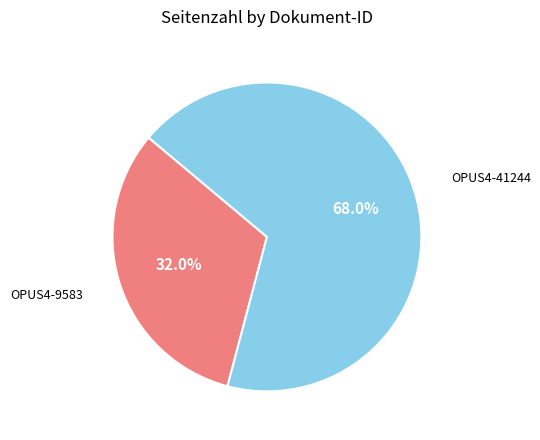

Which category has the biggest portion of the pie?

OPUS4-41244